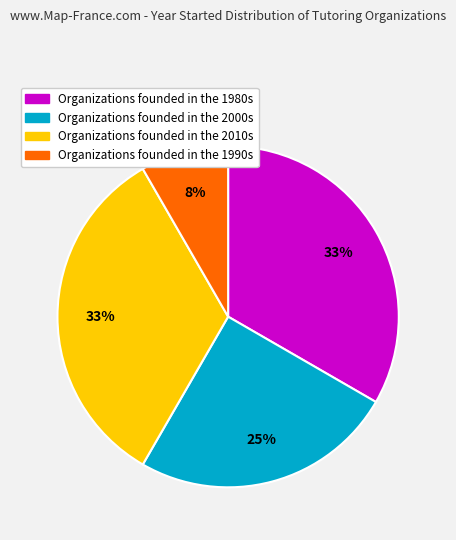

Is there any slice that represents more than half of the pie?

No